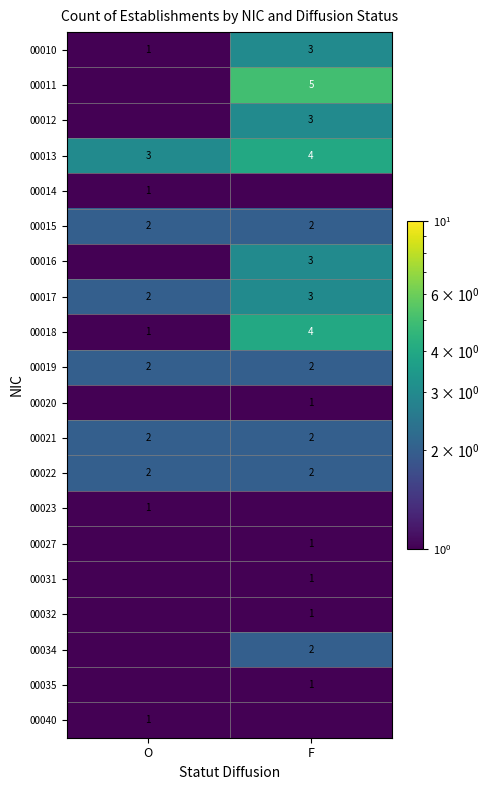

What is the maximum value shown in the chart?

5.0